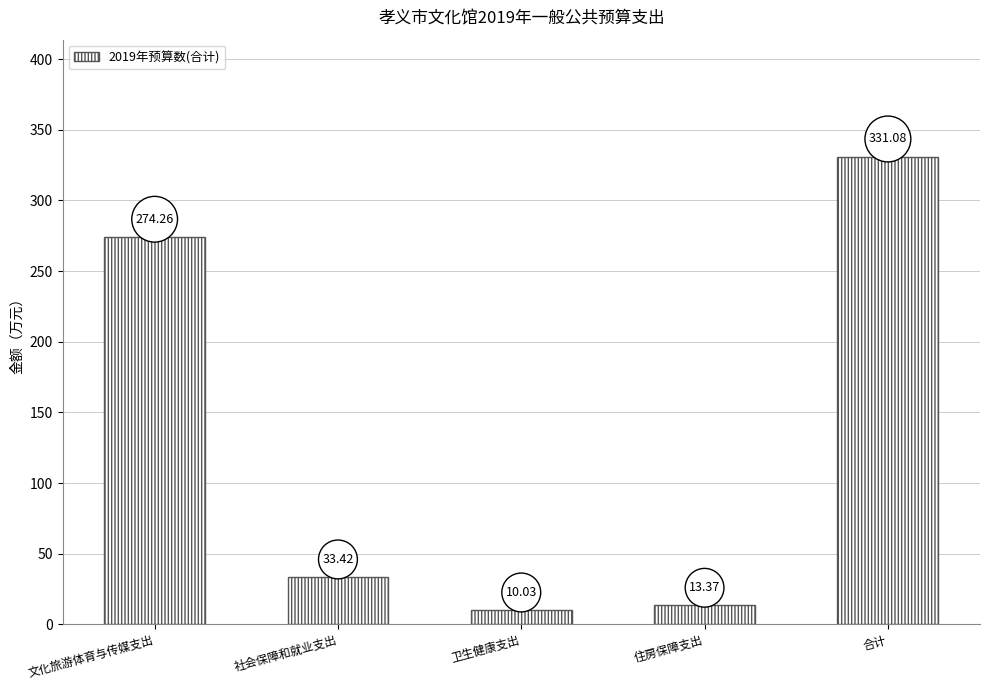

At which category does the chart reach its minimum across all series?

卫生健康支出